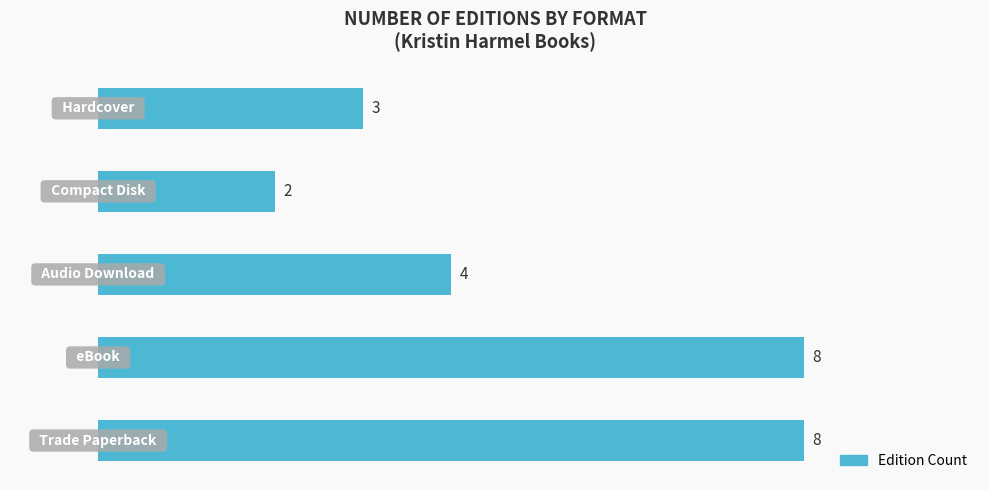

How many values are between 3 and 8?

4